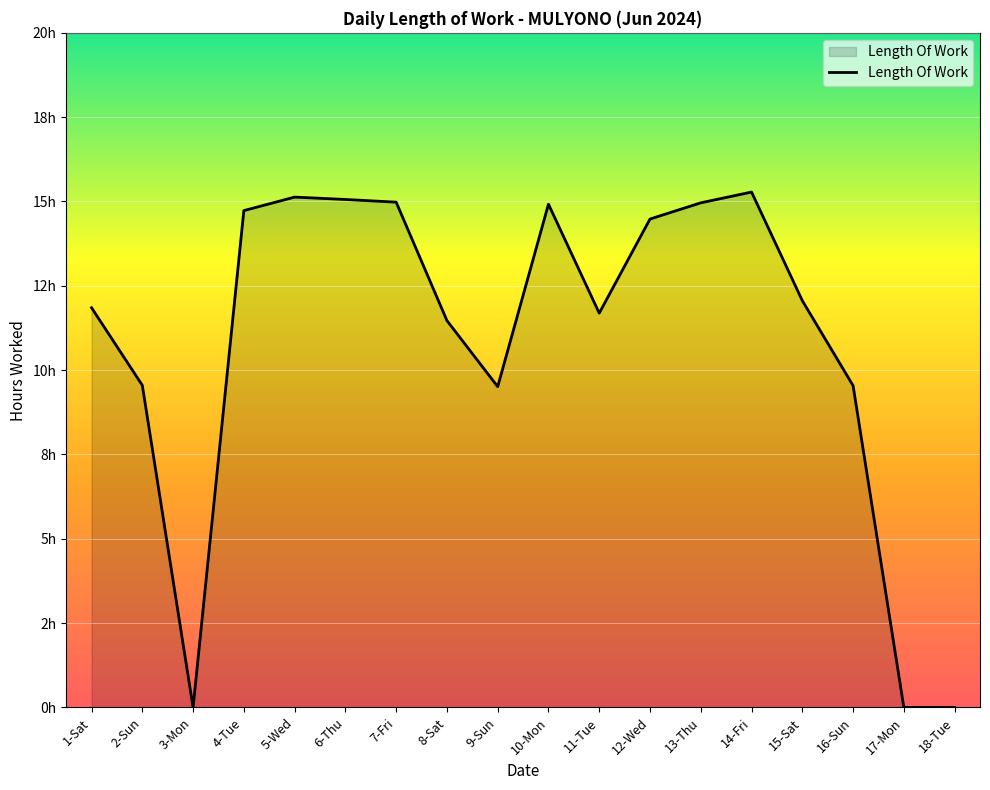

What position from the left is 9-Sun?

9